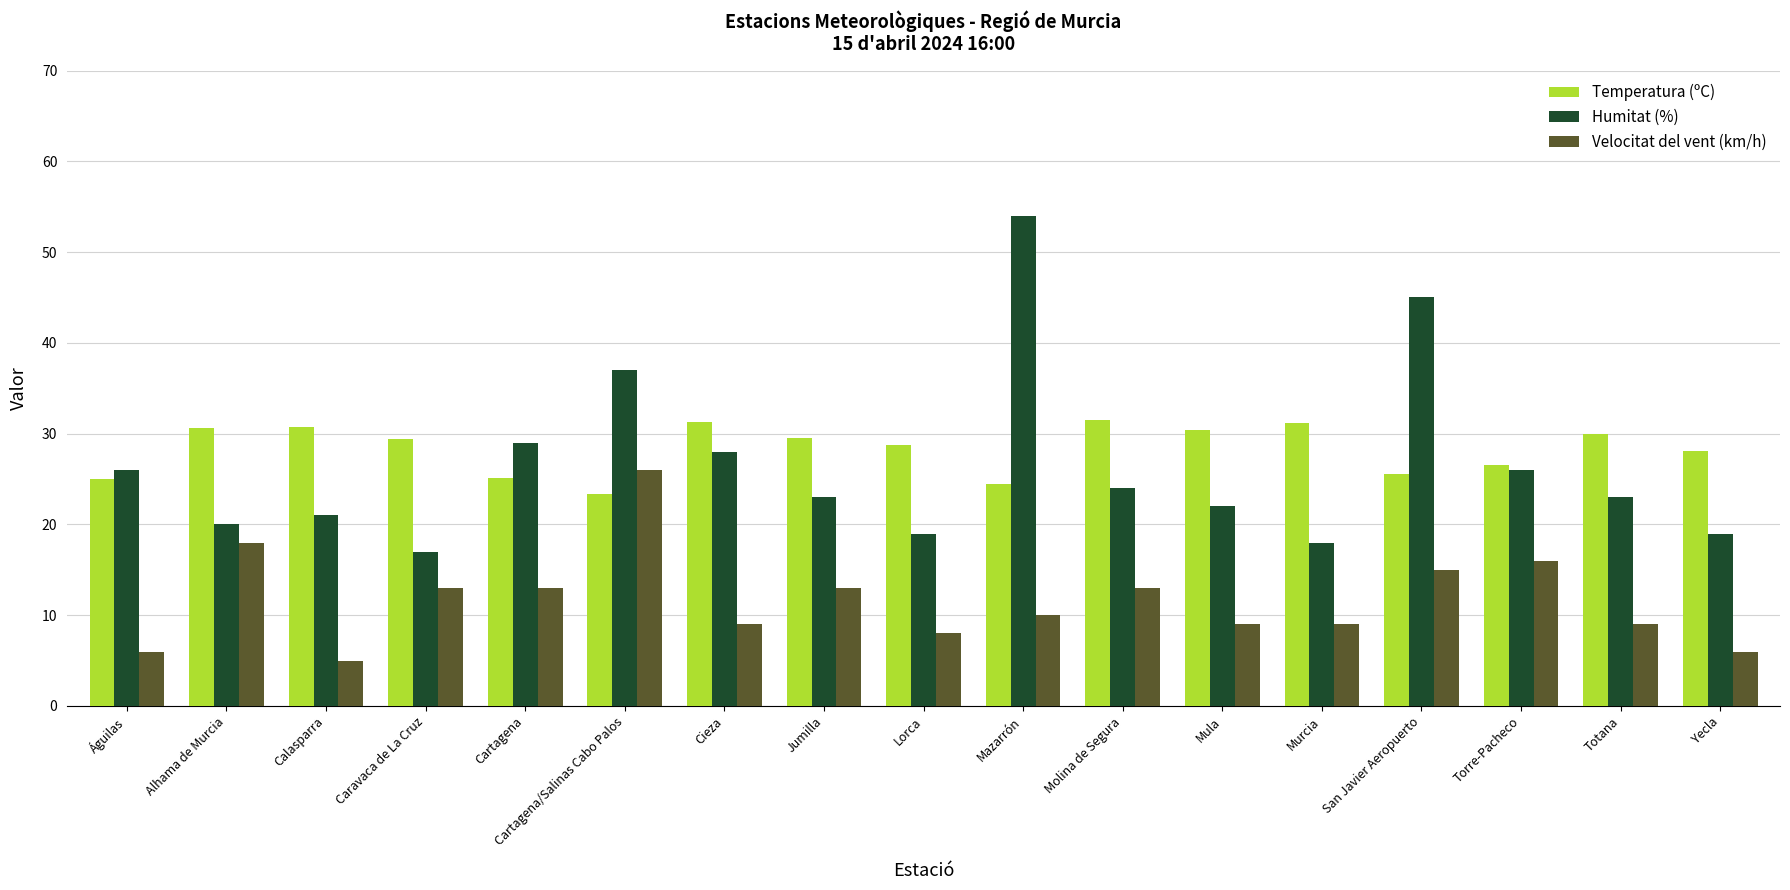

What is the minimum value shown in the chart?

5.0